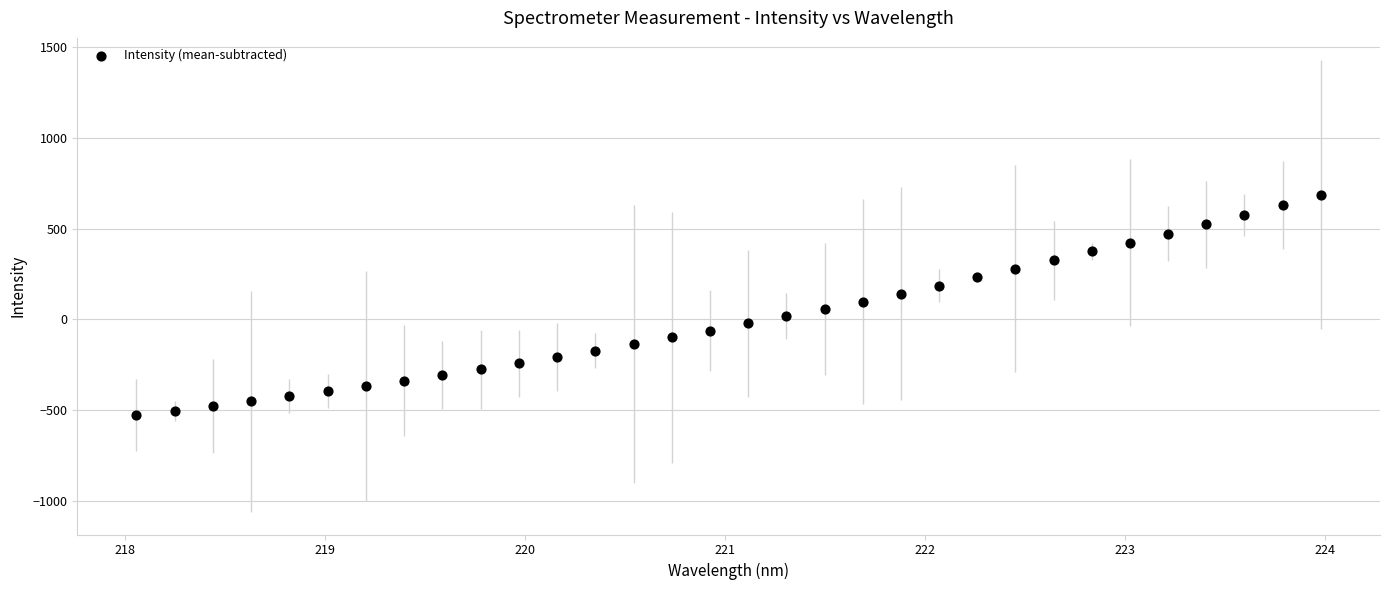

What is the range of Y values (max minus min)?

1214.0